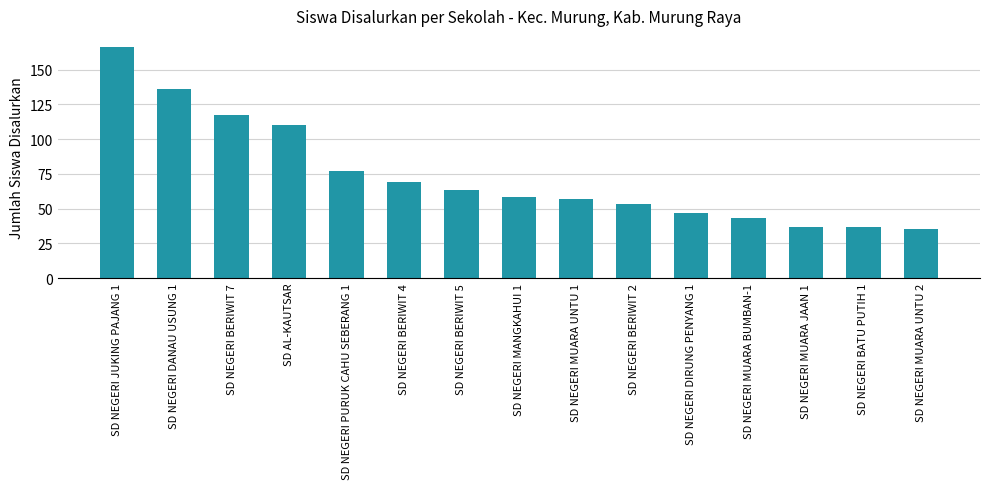

Is it true that the value at SD NEGERI MUARA UNTU 1 is 86?

False